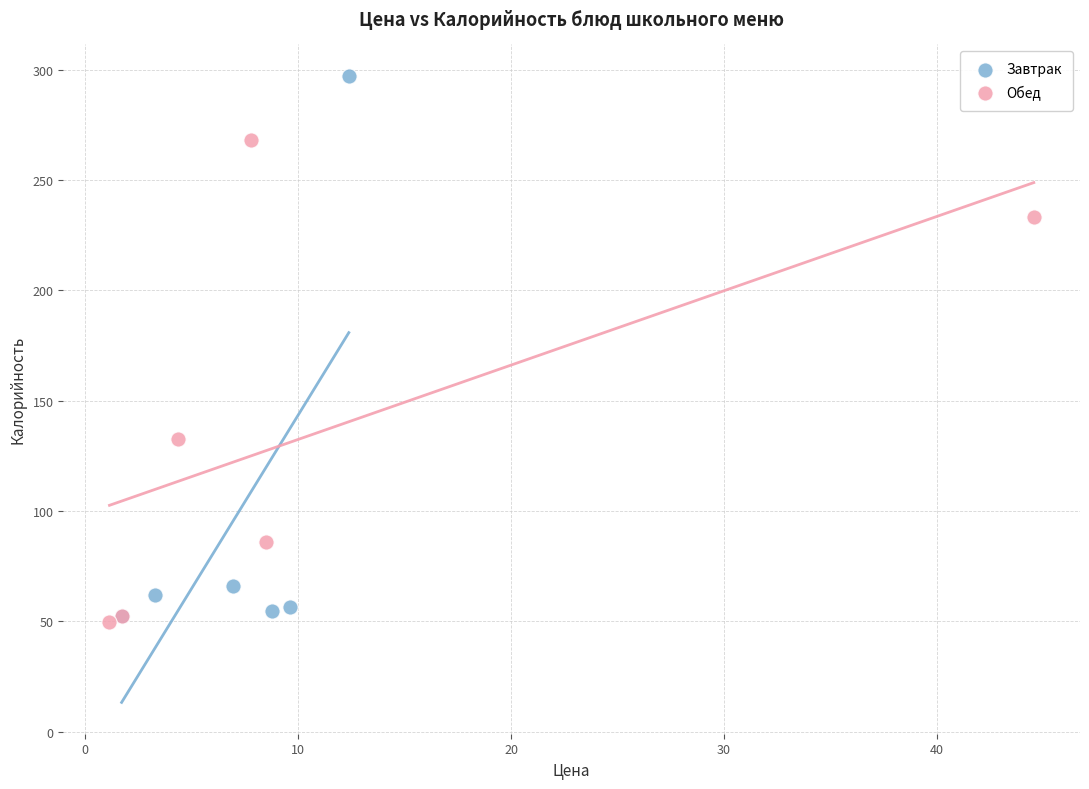

What are all the series names shown in the legend?

Завтрак, Обед